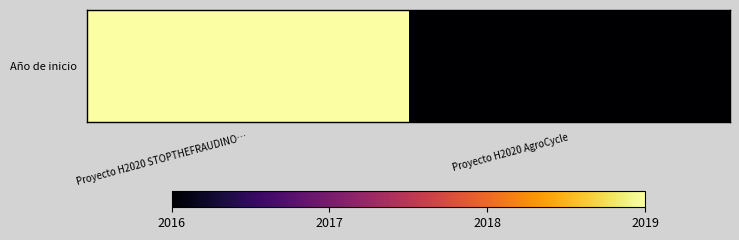

Where is the data nearest to the value 2017?

Proyecto H2020 AgroCycle